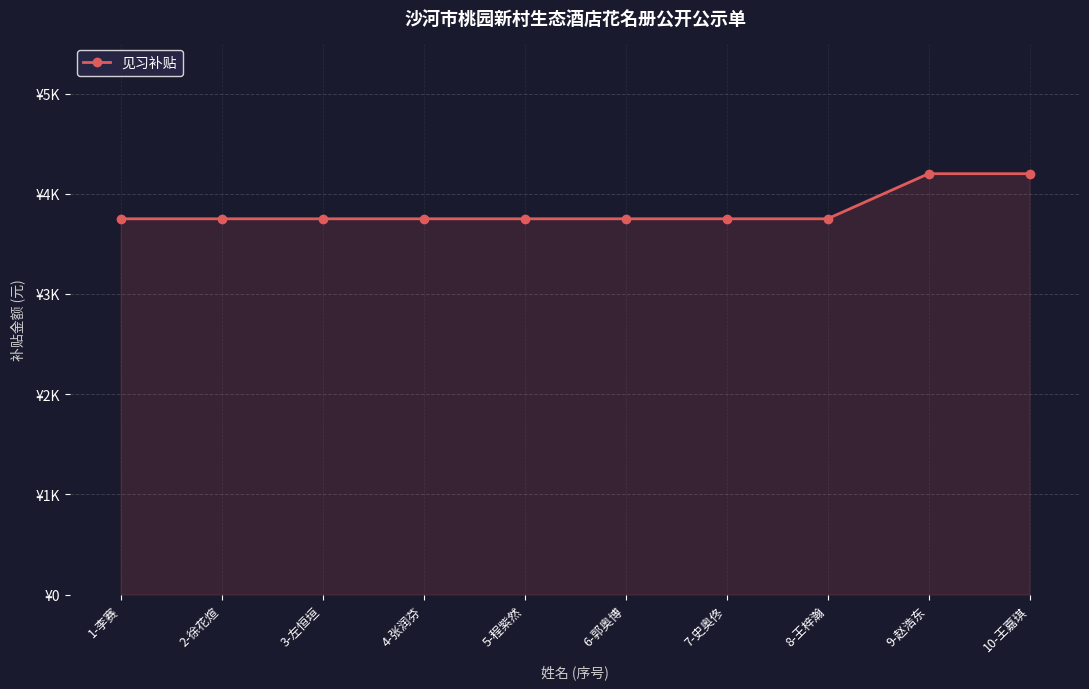

What is the average value?

3840